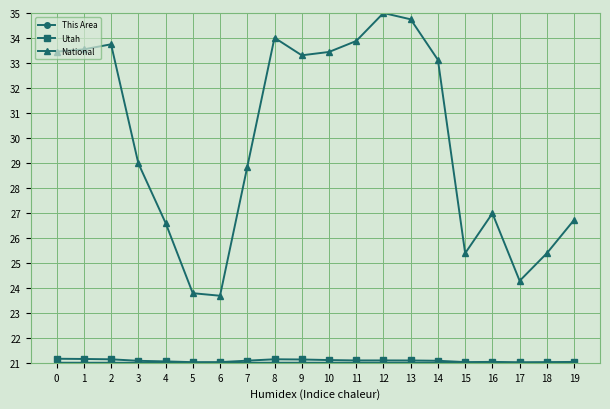

What is the spread (max minus min) of values at 4?

5.6